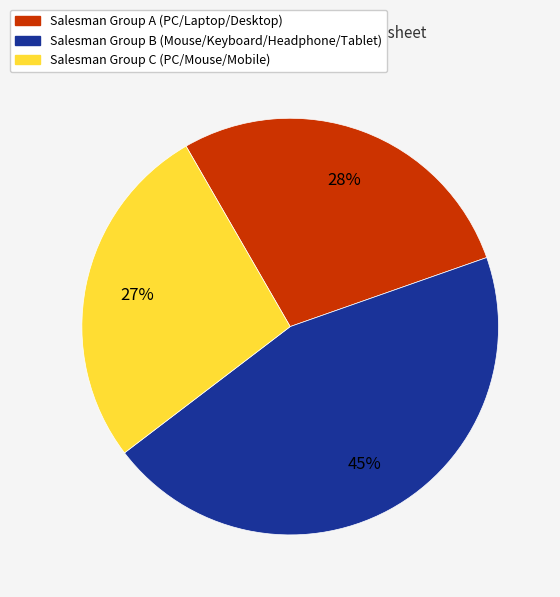

To the nearest percent, what is the average slice percentage?

33%